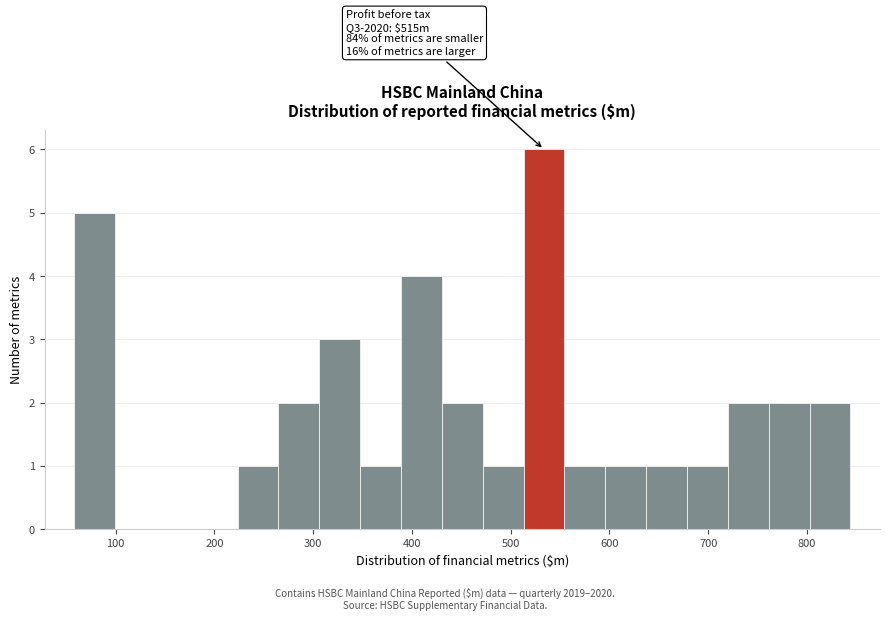

Which range on the x-axis has the tallest bar?

510 to 550